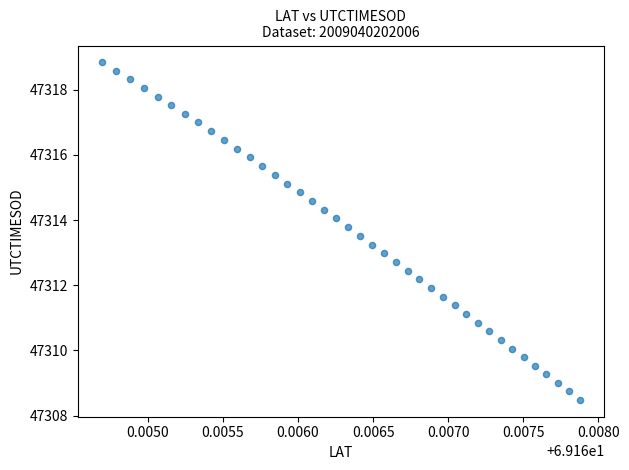

What is the range of Y values (max minus min)?

10.4